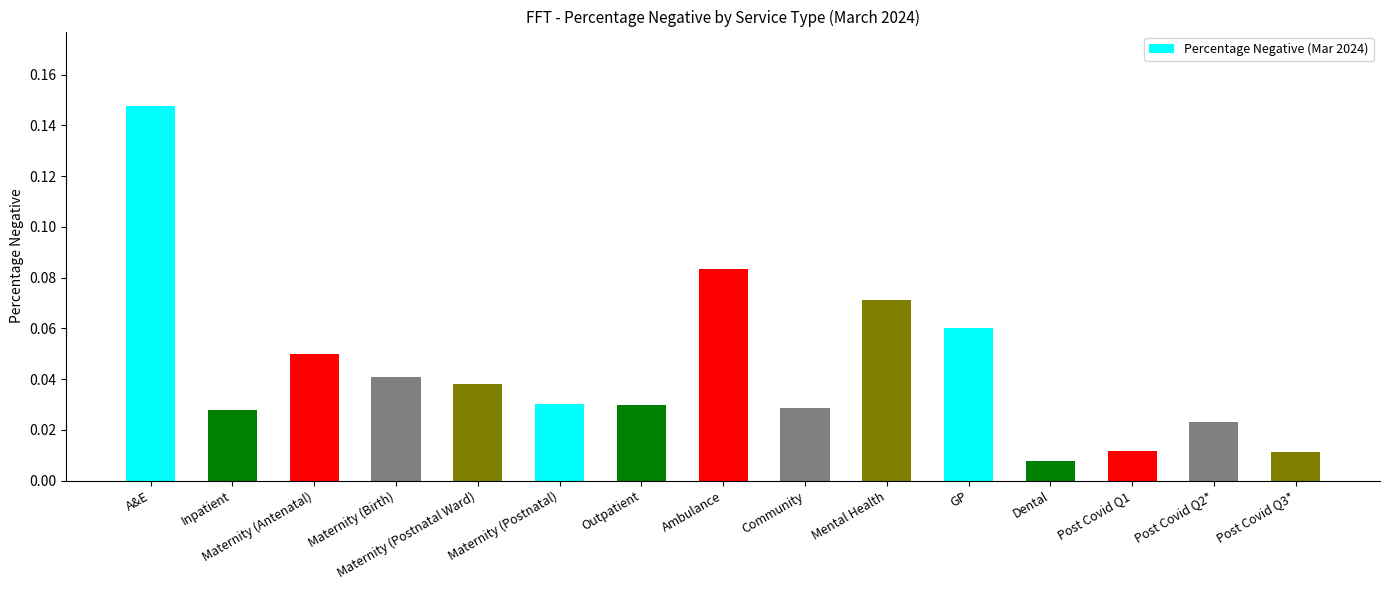

What is the label of the 2nd bar from the right?

Post Covid Q2*